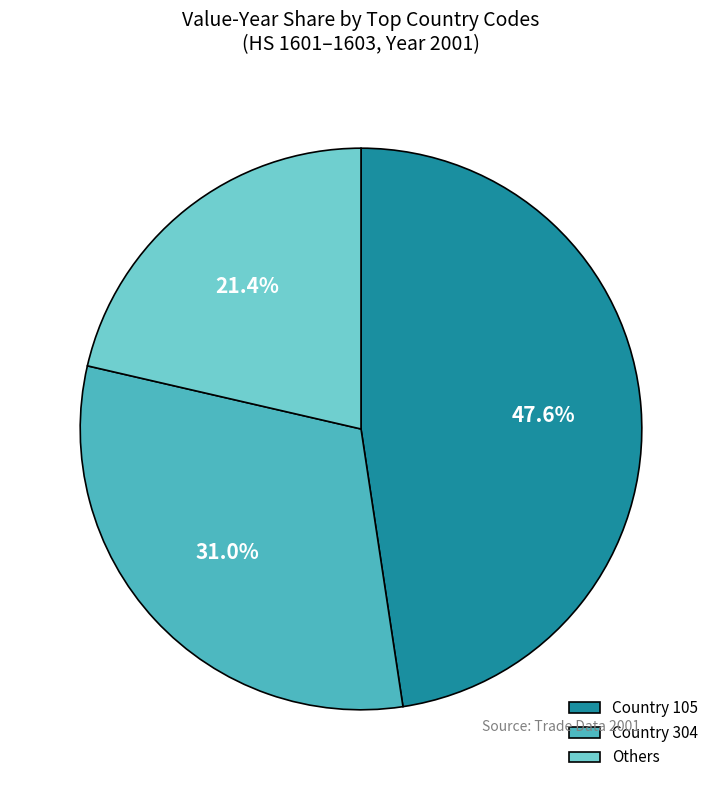

Which category has the biggest portion of the pie?

Country 105